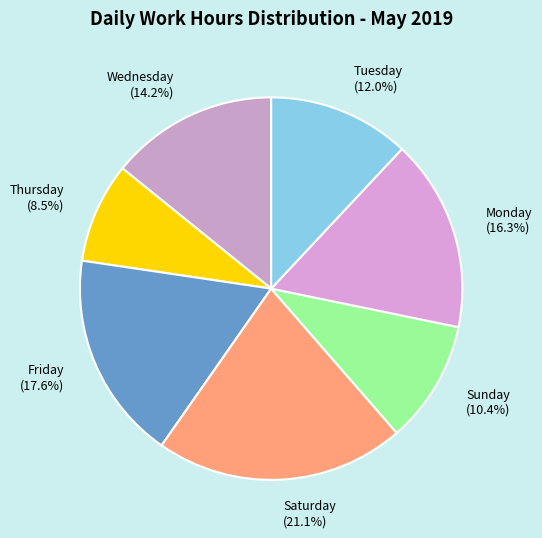

Is there any slice that represents more than half of the pie?

No